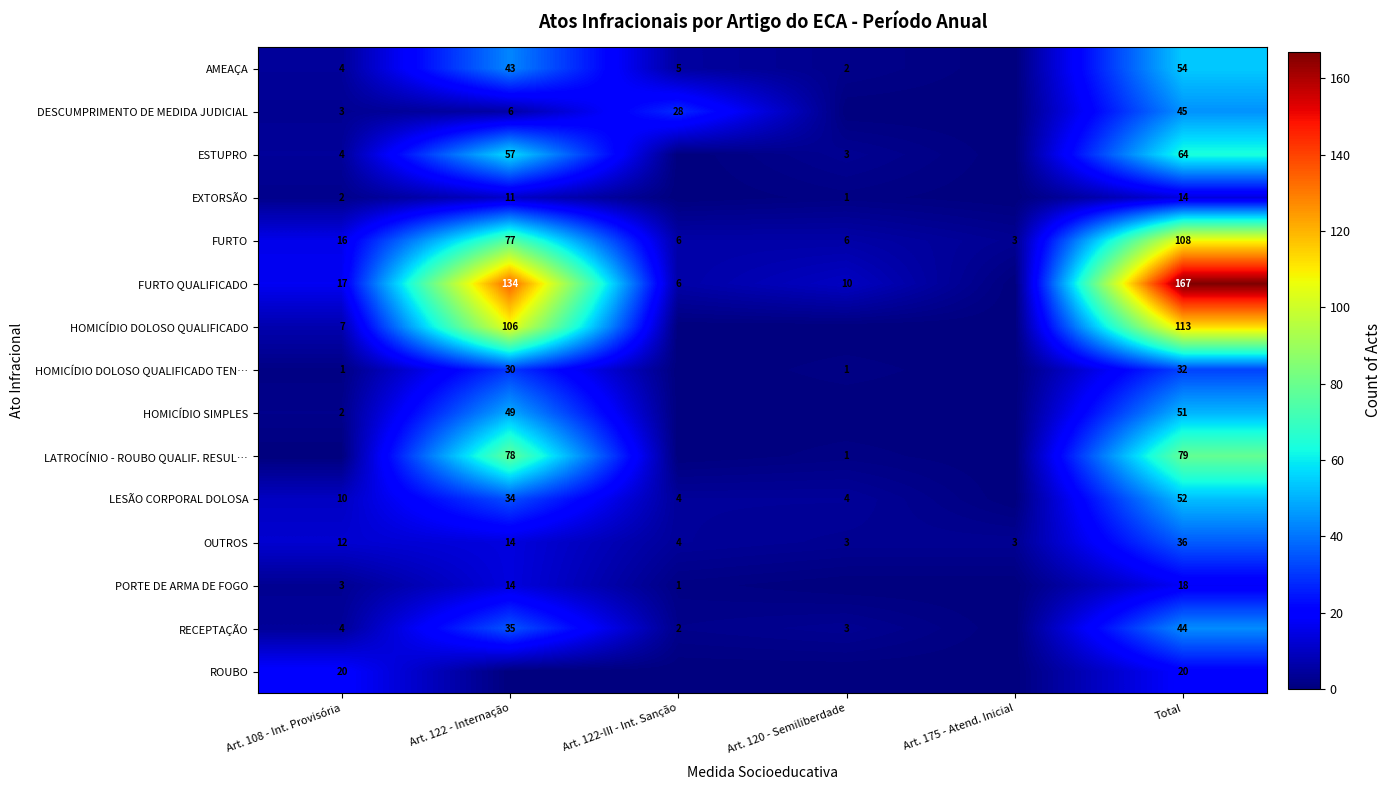

What is the total value across all series at Total?

897